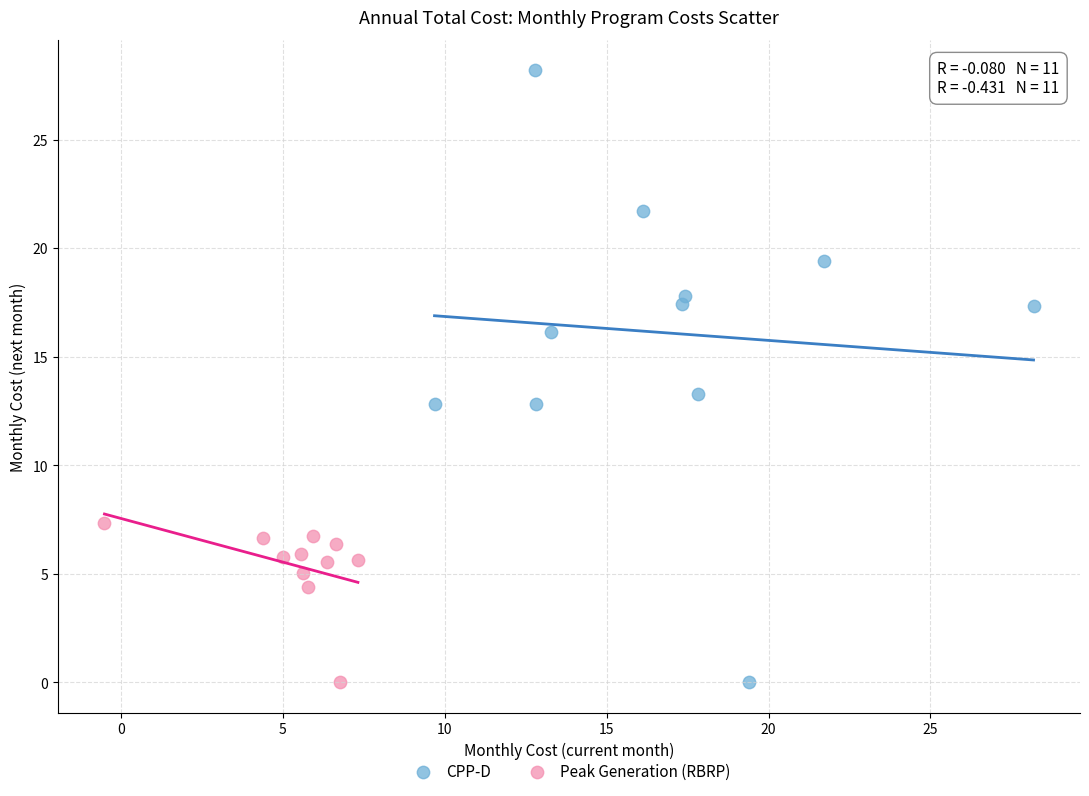

Which series reaches the maximum Y coordinate?

CPP-D